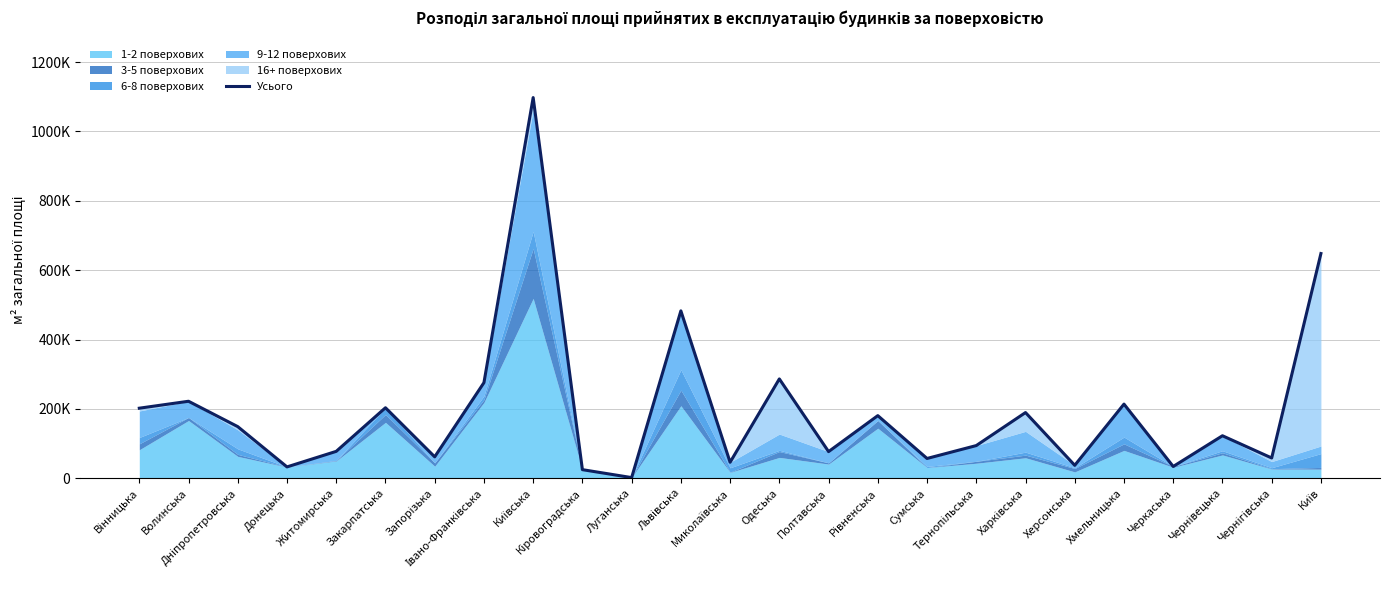

Is it true that the value at Запорізька is 62038?

True